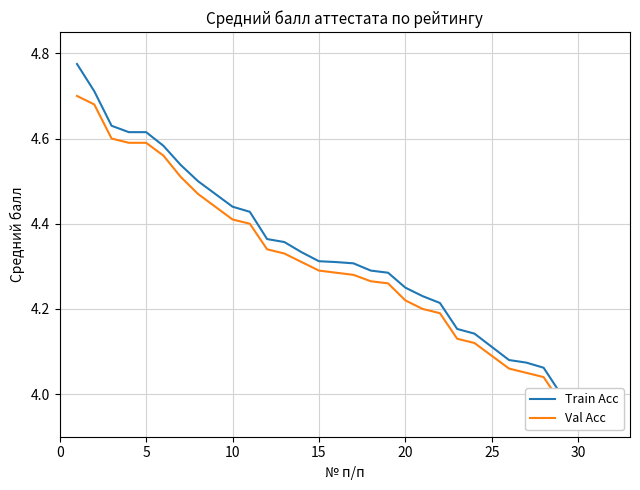

True or false: Val Acc and Train Acc cross at least once.

False